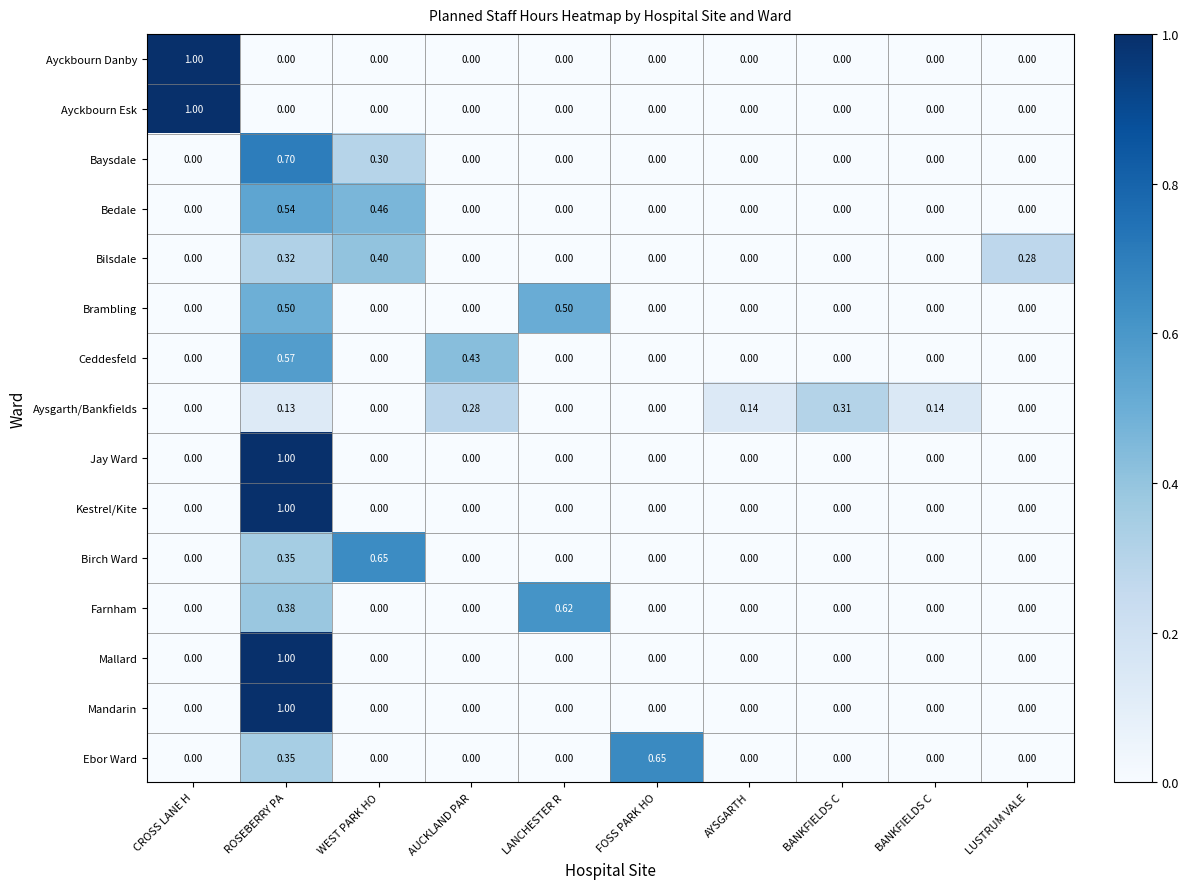

Reading left to right, transcribe all the data shown in this chart.

Ayckbourn Danby: CROSS LANE H=1.0	ROSEBERRY PA=0.0	WEST PARK HO=0.0	AUCKLAND PAR=0.0	LANCHESTER R=0.0	FOSS PARK HO=0.0	AYSGARTH=0.0	BANKFIELDS C=0.0	BANKFIELDS C=0.0	LUSTRUM VALE=0.0
Ayckbourn Esk: CROSS LANE H=1.0	ROSEBERRY PA=0.0	WEST PARK HO=0.0	AUCKLAND PAR=0.0	LANCHESTER R=0.0	FOSS PARK HO=0.0	AYSGARTH=0.0	BANKFIELDS C=0.0	BANKFIELDS C=0.0	LUSTRUM VALE=0.0
Baysdale: CROSS LANE H=0.0	ROSEBERRY PA=0.7	WEST PARK HO=0.3	AUCKLAND PAR=0.0	LANCHESTER R=0.0	FOSS PARK HO=0.0	AYSGARTH=0.0	BANKFIELDS C=0.0	BANKFIELDS C=0.0	LUSTRUM VALE=0.0
Bedale: CROSS LANE H=0.0	ROSEBERRY PA=0.5	WEST PARK HO=0.5	AUCKLAND PAR=0.0	LANCHESTER R=0.0	FOSS PARK HO=0.0	AYSGARTH=0.0	BANKFIELDS C=0.0	BANKFIELDS C=0.0	LUSTRUM VALE=0.0
Bilsdale: CROSS LANE H=0.0	ROSEBERRY PA=0.3	WEST PARK HO=0.4	AUCKLAND PAR=0.0	LANCHESTER R=0.0	FOSS PARK HO=0.0	AYSGARTH=0.0	BANKFIELDS C=0.0	BANKFIELDS C=0.0	LUSTRUM VALE=0.3
Brambling: CROSS LANE H=0.0	ROSEBERRY PA=0.5	WEST PARK HO=0.0	AUCKLAND PAR=0.0	LANCHESTER R=0.5	FOSS PARK HO=0.0	AYSGARTH=0.0	BANKFIELDS C=0.0	BANKFIELDS C=0.0	LUSTRUM VALE=0.0
Ceddesfeld: CROSS LANE H=0.0	ROSEBERRY PA=0.6	WEST PARK HO=0.0	AUCKLAND PAR=0.4	LANCHESTER R=0.0	FOSS PARK HO=0.0	AYSGARTH=0.0	BANKFIELDS C=0.0	BANKFIELDS C=0.0	LUSTRUM VALE=0.0
Aysgarth/Bankfields: CROSS LANE H=0.0	ROSEBERRY PA=0.1	WEST PARK HO=0.0	AUCKLAND PAR=0.3	LANCHESTER R=0.0	FOSS PARK HO=0.0	AYSGARTH=0.1	BANKFIELDS C=0.3	BANKFIELDS C=0.1	LUSTRUM VALE=0.0
Jay Ward: CROSS LANE H=0.0	ROSEBERRY PA=1.0	WEST PARK HO=0.0	AUCKLAND PAR=0.0	LANCHESTER R=0.0	FOSS PARK HO=0.0	AYSGARTH=0.0	BANKFIELDS C=0.0	BANKFIELDS C=0.0	LUSTRUM VALE=0.0
Kestrel/Kite: CROSS LANE H=0.0	ROSEBERRY PA=1.0	WEST PARK HO=0.0	AUCKLAND PAR=0.0	LANCHESTER R=0.0	FOSS PARK HO=0.0	AYSGARTH=0.0	BANKFIELDS C=0.0	BANKFIELDS C=0.0	LUSTRUM VALE=0.0
Birch Ward: CROSS LANE H=0.0	ROSEBERRY PA=0.3	WEST PARK HO=0.7	AUCKLAND PAR=0.0	LANCHESTER R=0.0	FOSS PARK HO=0.0	AYSGARTH=0.0	BANKFIELDS C=0.0	BANKFIELDS C=0.0	LUSTRUM VALE=0.0
Farnham: CROSS LANE H=0.0	ROSEBERRY PA=0.4	WEST PARK HO=0.0	AUCKLAND PAR=0.0	LANCHESTER R=0.6	FOSS PARK HO=0.0	AYSGARTH=0.0	BANKFIELDS C=0.0	BANKFIELDS C=0.0	LUSTRUM VALE=0.0
Mallard: CROSS LANE H=0.0	ROSEBERRY PA=1.0	WEST PARK HO=0.0	AUCKLAND PAR=0.0	LANCHESTER R=0.0	FOSS PARK HO=0.0	AYSGARTH=0.0	BANKFIELDS C=0.0	BANKFIELDS C=0.0	LUSTRUM VALE=0.0
Mandarin: CROSS LANE H=0.0	ROSEBERRY PA=1.0	WEST PARK HO=0.0	AUCKLAND PAR=0.0	LANCHESTER R=0.0	FOSS PARK HO=0.0	AYSGARTH=0.0	BANKFIELDS C=0.0	BANKFIELDS C=0.0	LUSTRUM VALE=0.0
Ebor Ward: CROSS LANE H=0.0	ROSEBERRY PA=0.3	WEST PARK HO=0.0	AUCKLAND PAR=0.0	LANCHESTER R=0.0	FOSS PARK HO=0.7	AYSGARTH=0.0	BANKFIELDS C=0.0	BANKFIELDS C=0.0	LUSTRUM VALE=0.0